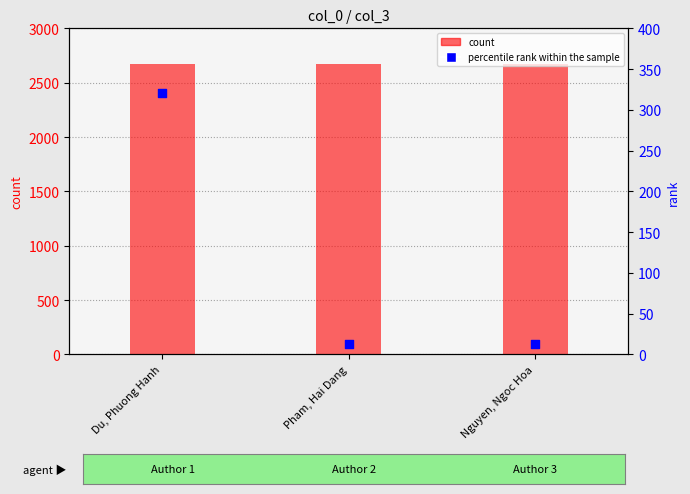

Which series has the widest spread of Y values?

percentile rank within the sample